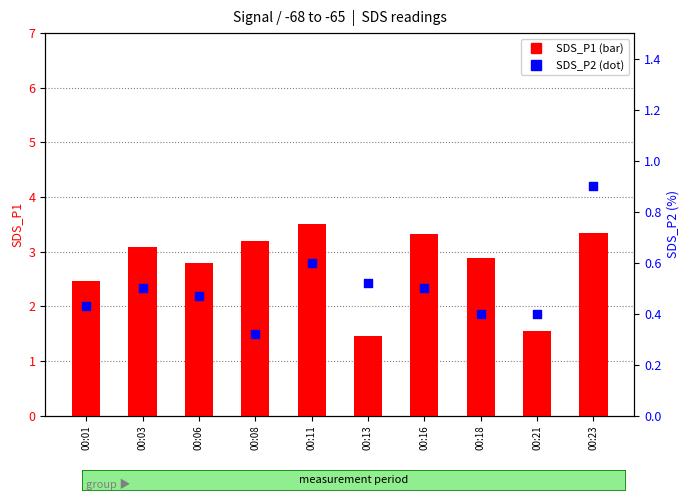

Which series has the largest total across all categories?

SDS_P1